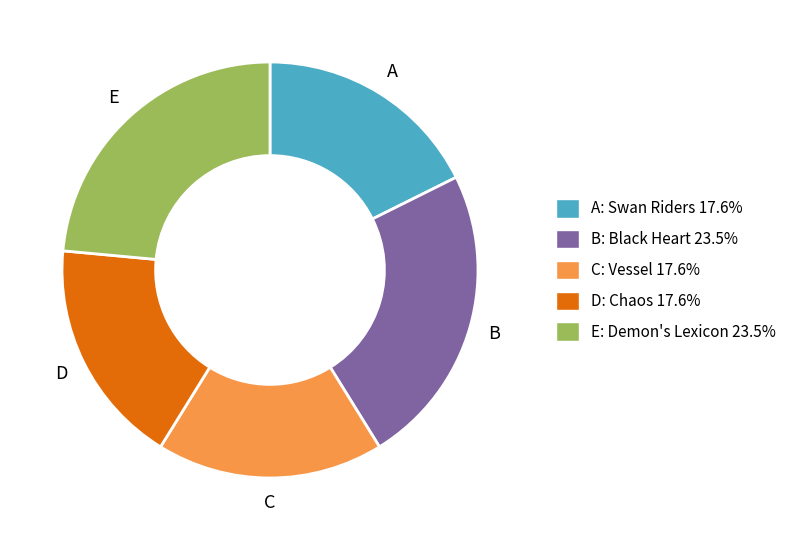

Is there a majority slice in this chart?

No